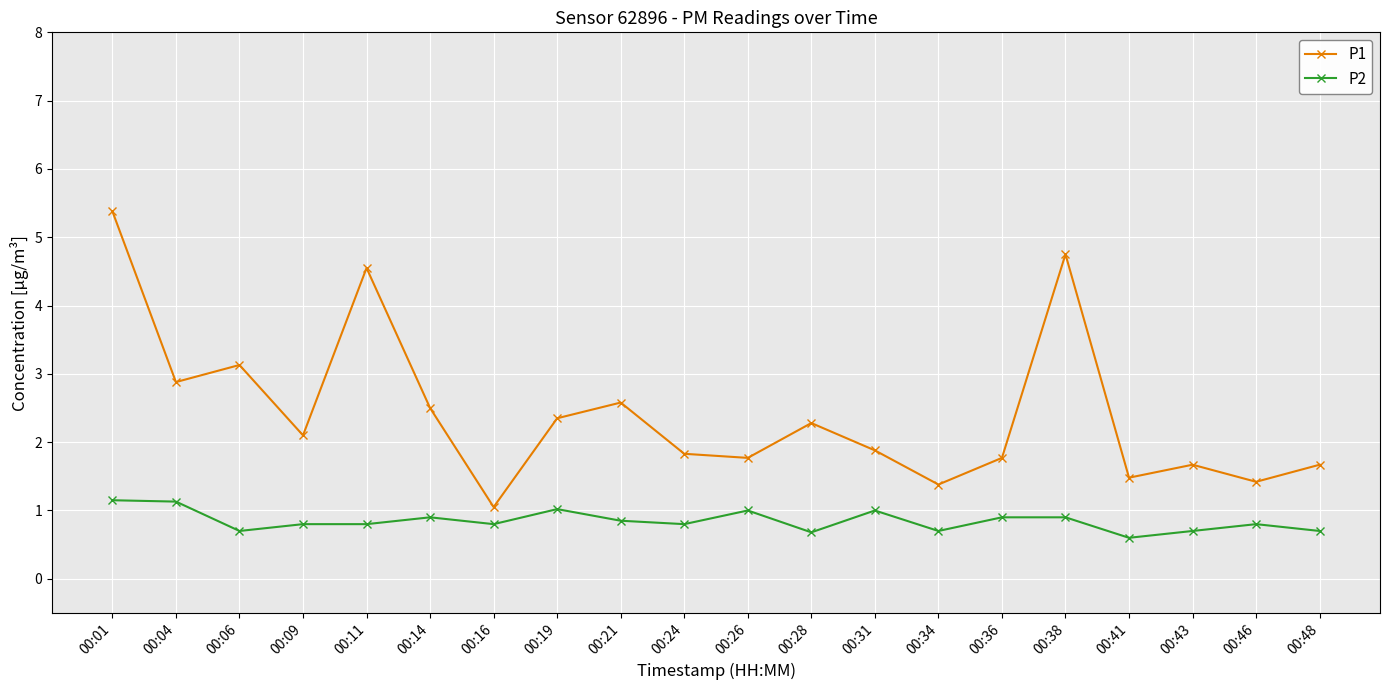

The P2 series shows 1.1 at 00:04. True or false?

True